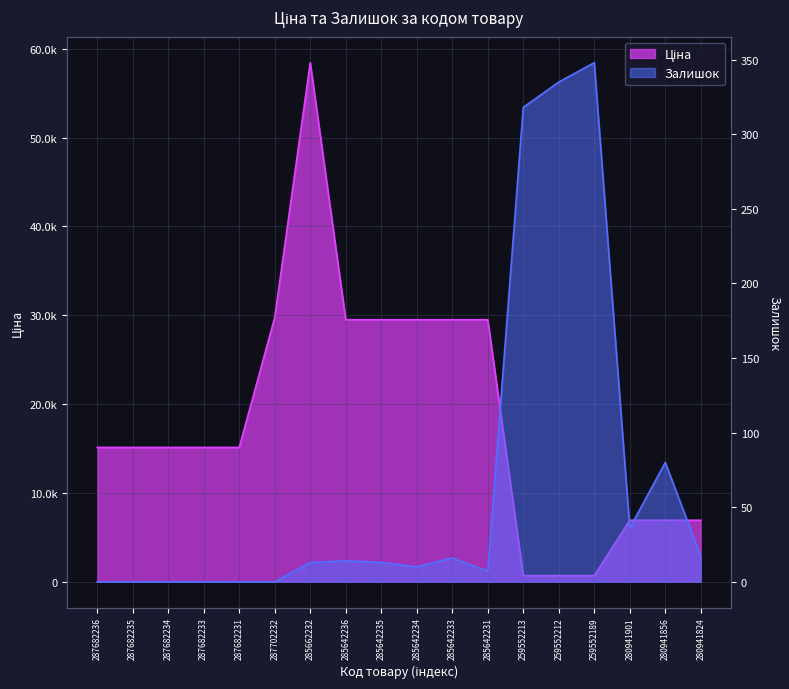

True or false: Ціна and Залишок intersect in this chart.

False